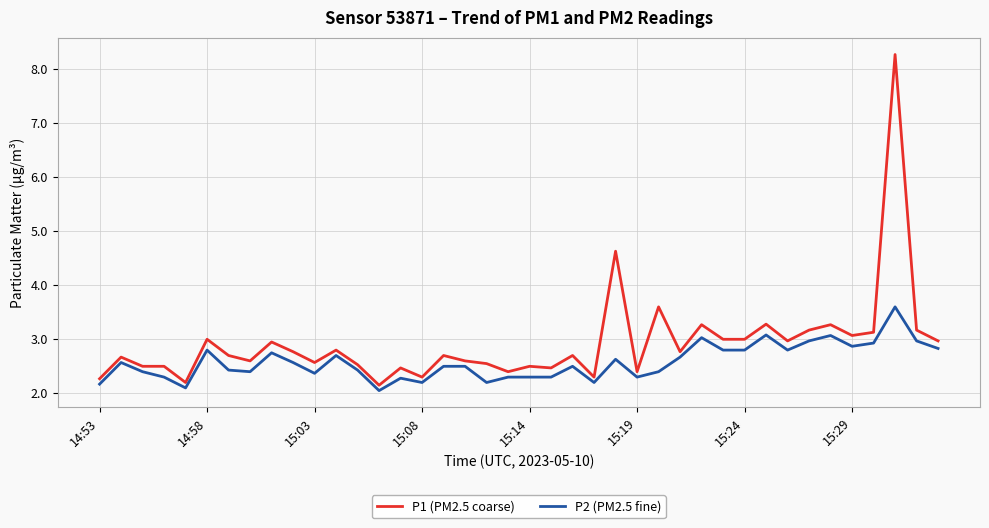

Rank the series by their average value, from lowest to highest.

P2 (PM2.5 fine), P1 (PM2.5 coarse)